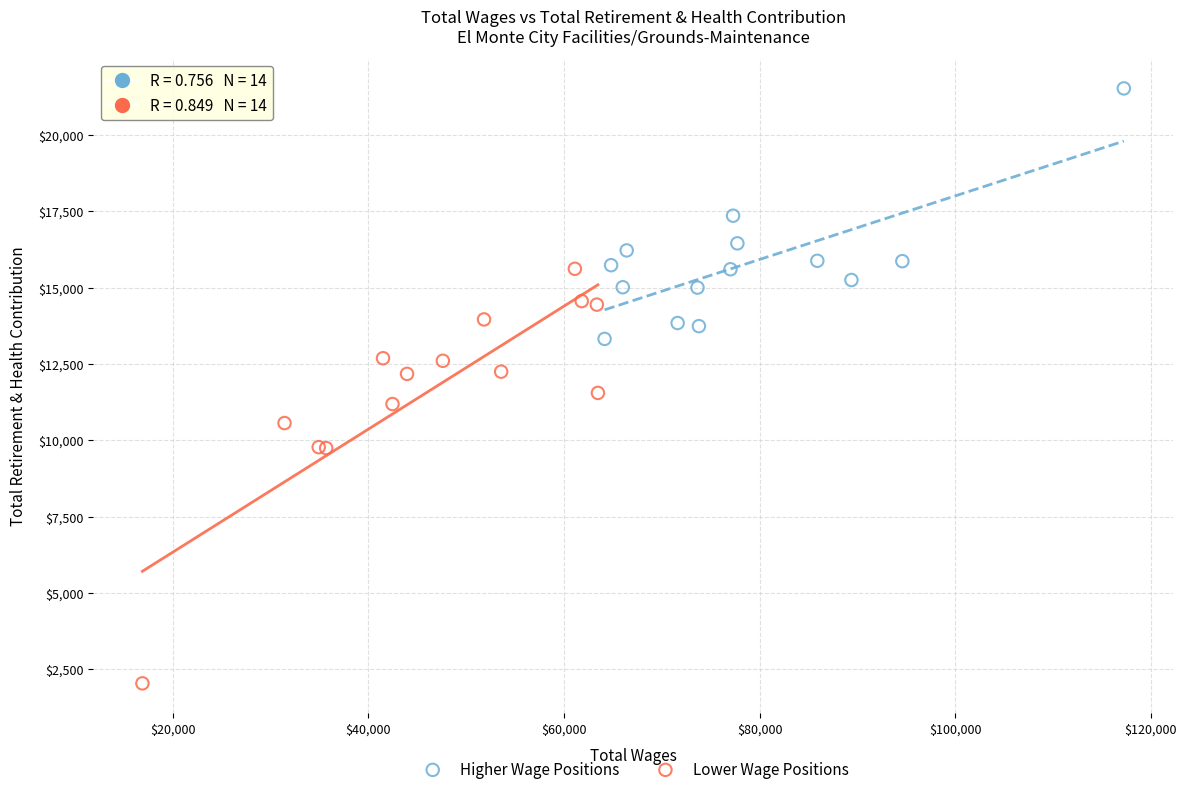

Which series reaches the minimum Y coordinate?

Lower Wage Positions